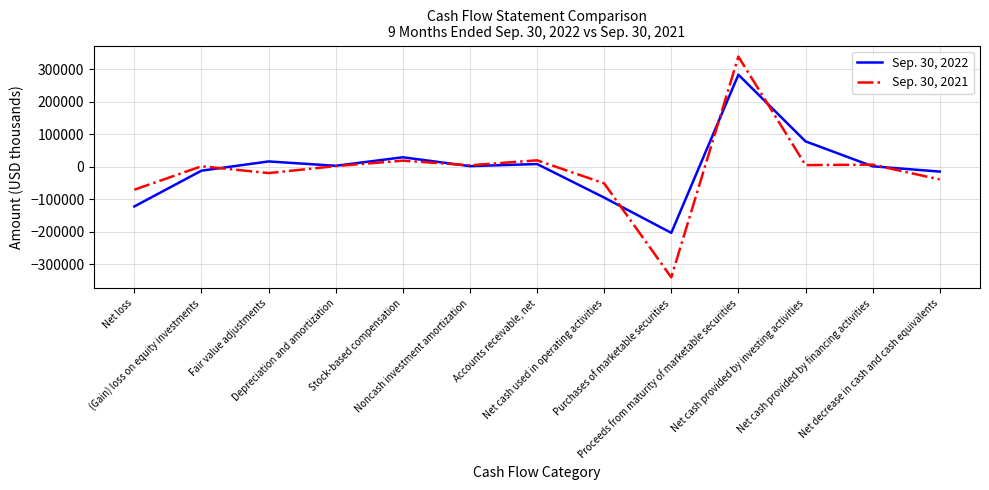

At which label does Sep. 30, 2021 reach its minimum?

Purchases of marketable securities